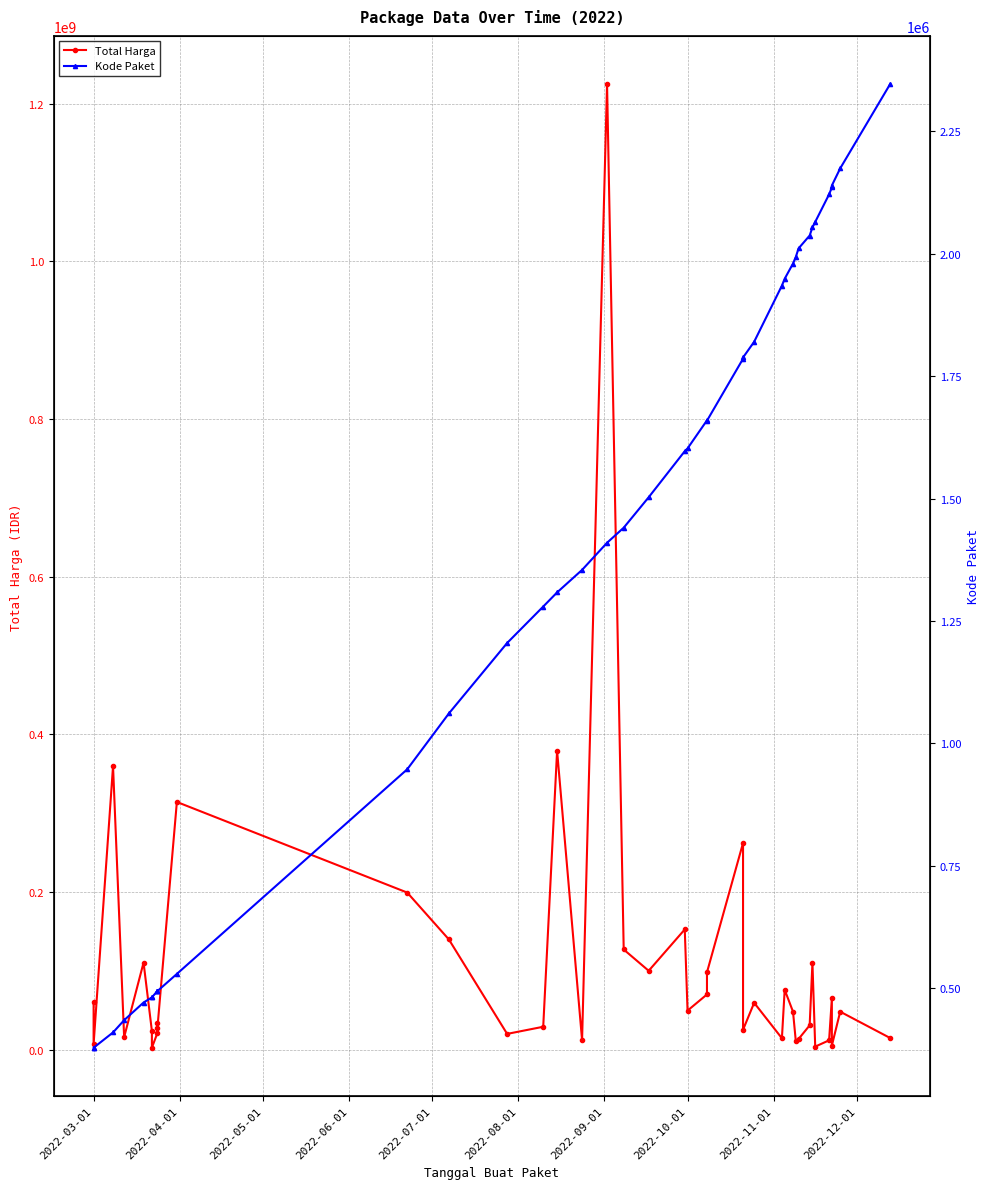

What is the lowest value of the Kode Paket series?

378630